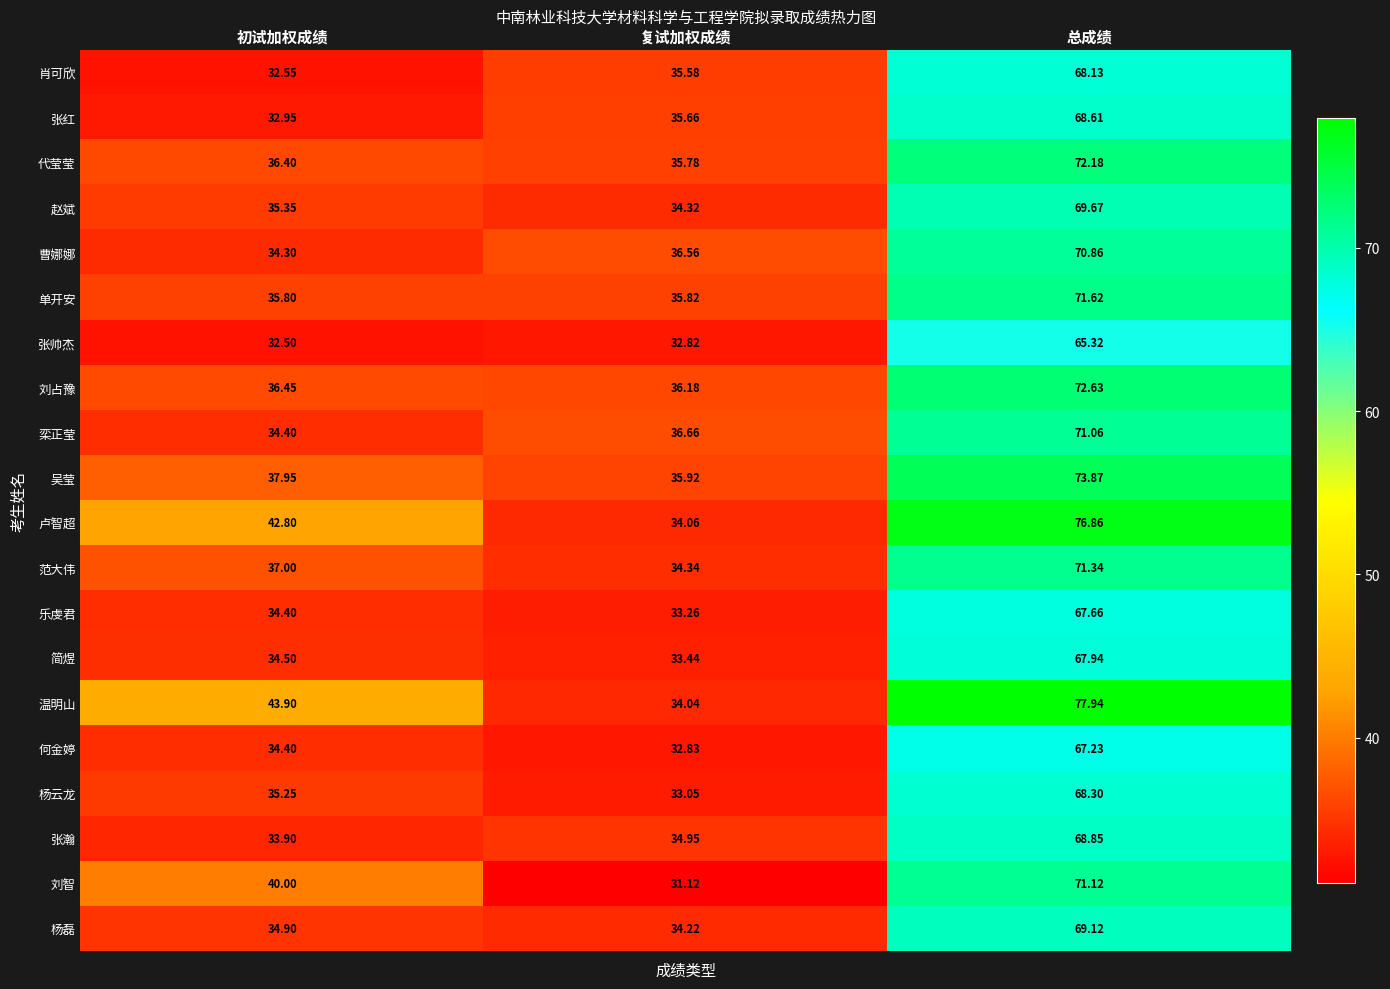

What is the maximum value shown in the chart?

77.9